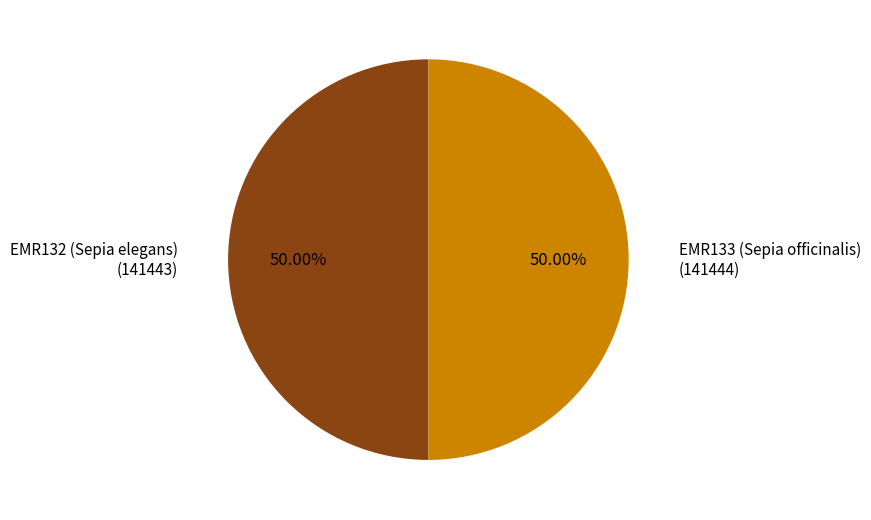

Count the number of slices in the pie.

2